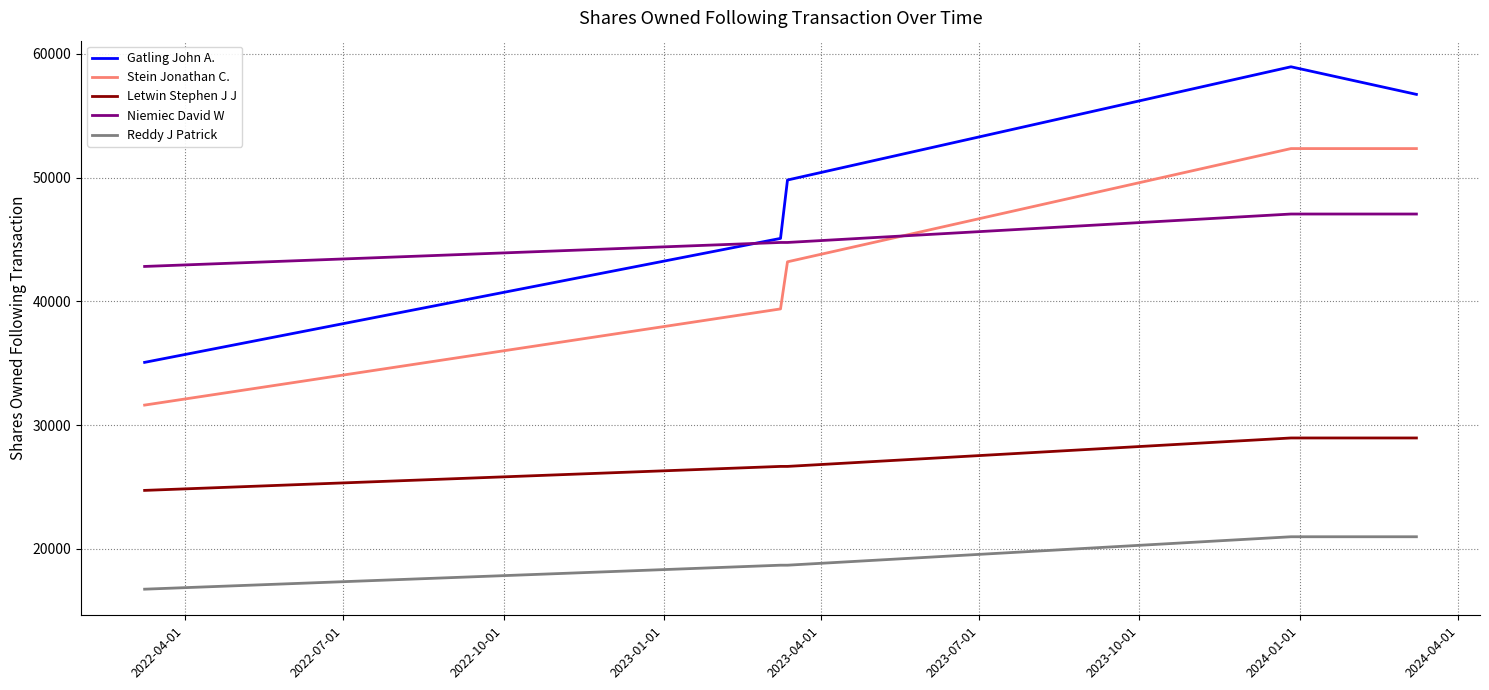

True or false: Letwin Stephen J J and Stein Jonathan C. intersect in this chart.

False